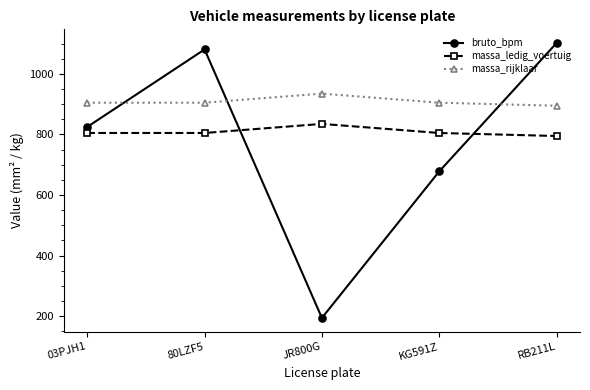

List the series in order of their overall mean, highest first.

massa_rijklaar, massa_ledig_voertuig, bruto_bpm